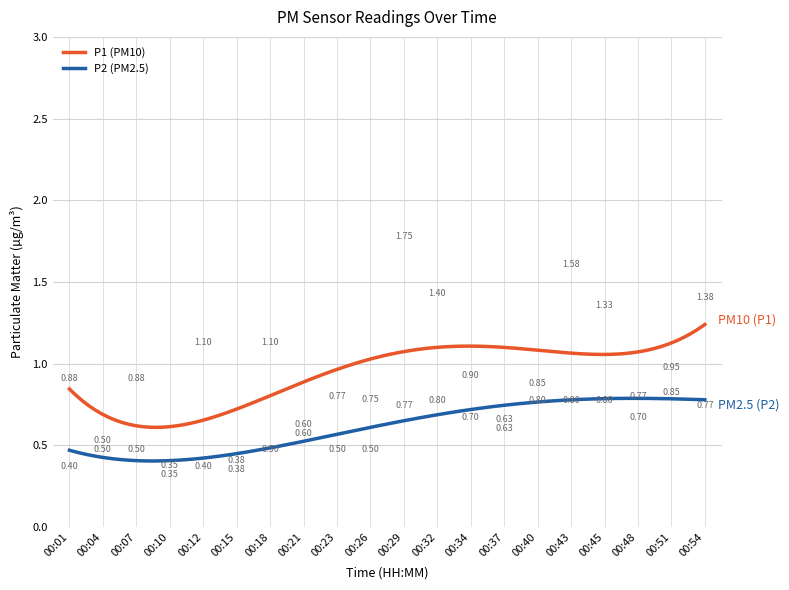

Rank the series by their maximum value, from highest to lowest.

P1 (PM10), P2 (PM2.5)